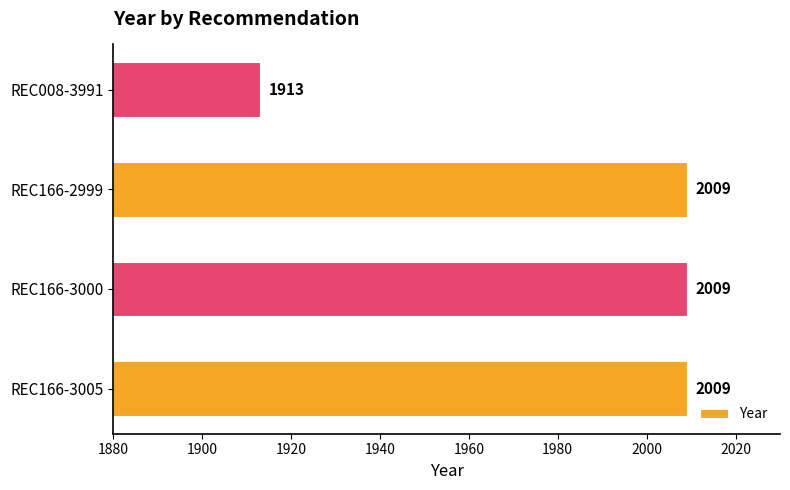

What is the difference between the maximum and minimum values?

96